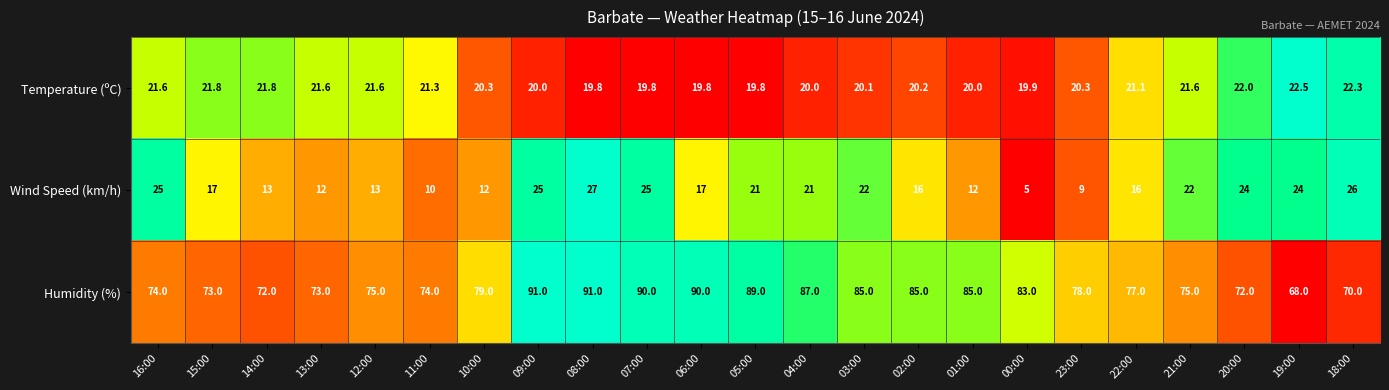

What value does the Temperature (ºC) series have at 12:00?

21.6